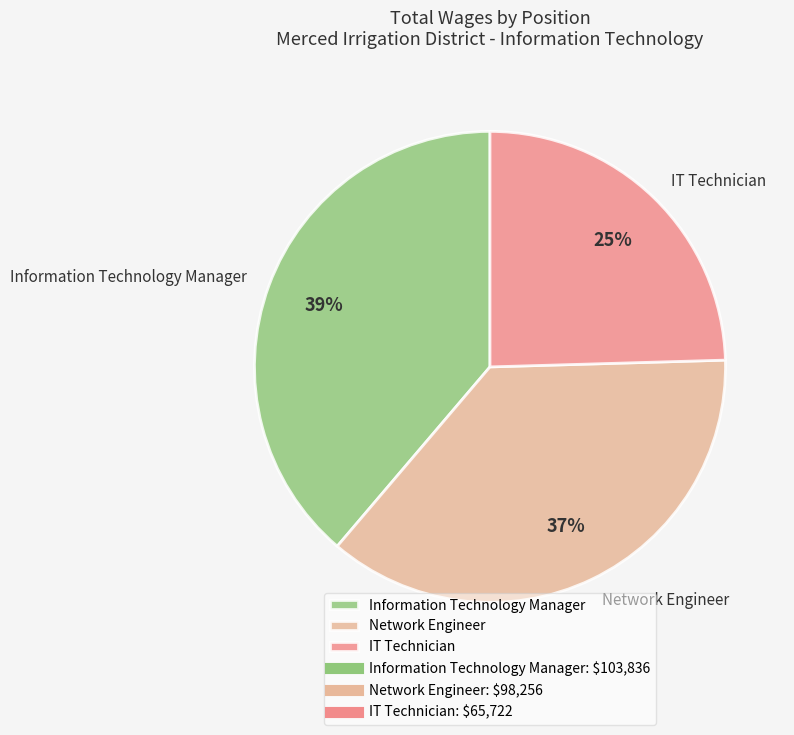

True or false: Information Technology Manager accounts for 47% of the total.

False